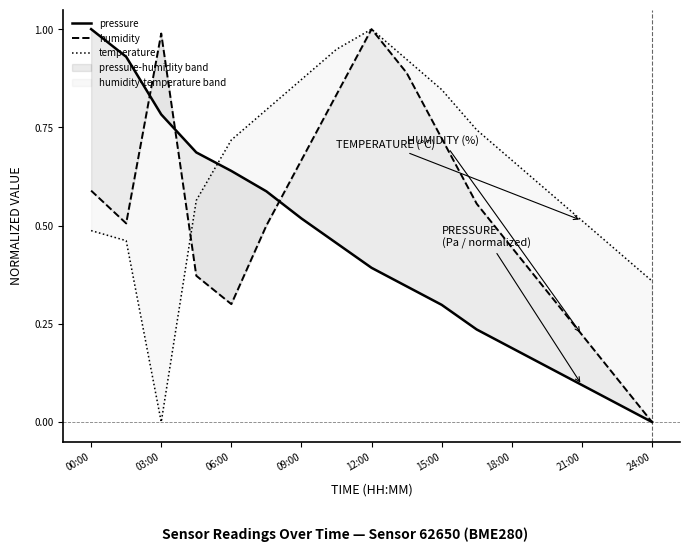

How many values in the temperature series exceed 0?

16